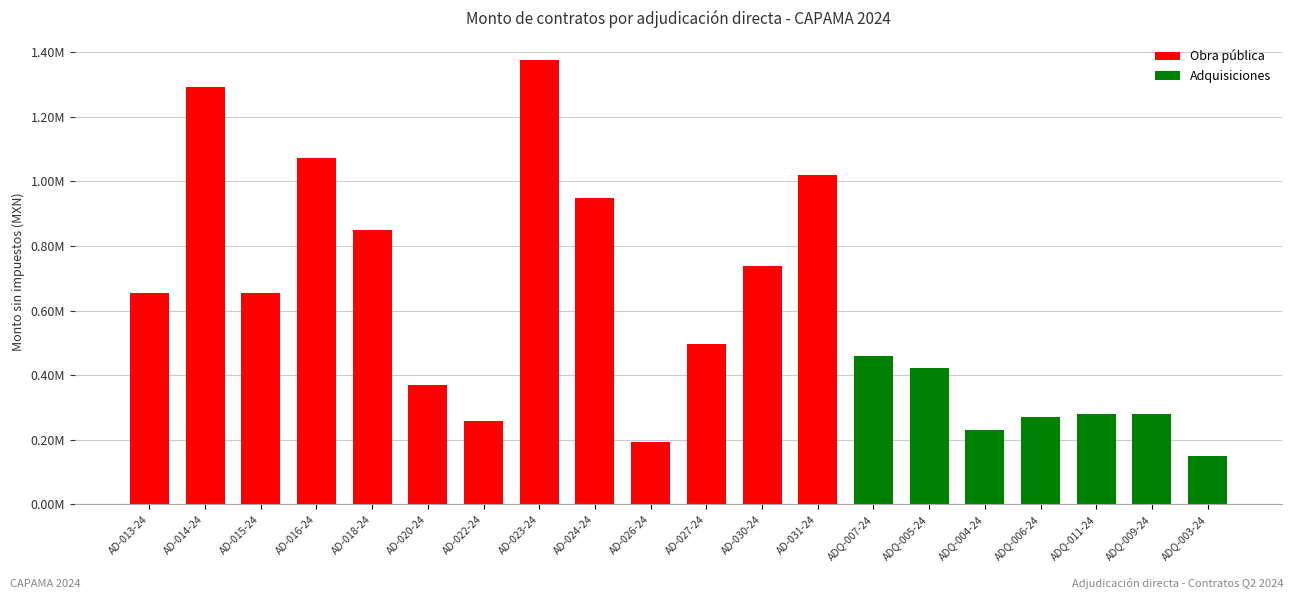

List the labels in order of value, smallest first.

ADQ-003-24, AD-026-24, ADQ-004-24, AD-022-24, ADQ-006-24, ADQ-011-24, ADQ-009-24, AD-020-24, ADQ-005-24, ADQ-007-24, AD-027-24, AD-013-24, AD-015-24, AD-030-24, AD-018-24, AD-024-24, AD-031-24, AD-016-24, AD-014-24, AD-023-24